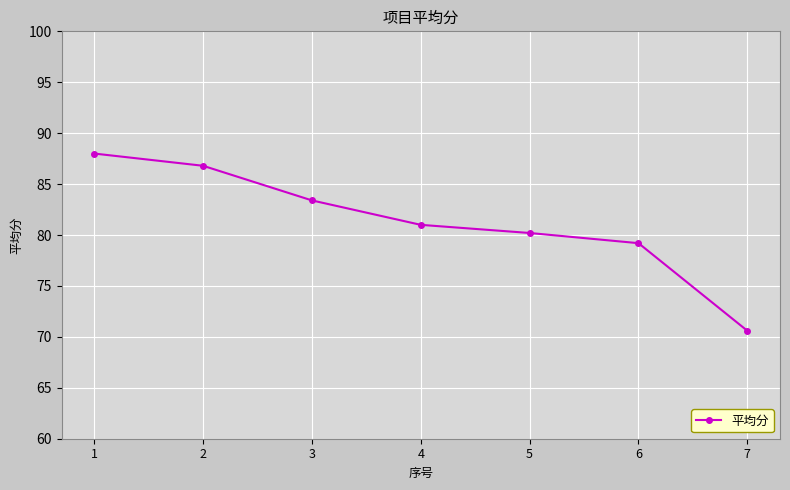

Which has a higher value, 4 or 7?

4